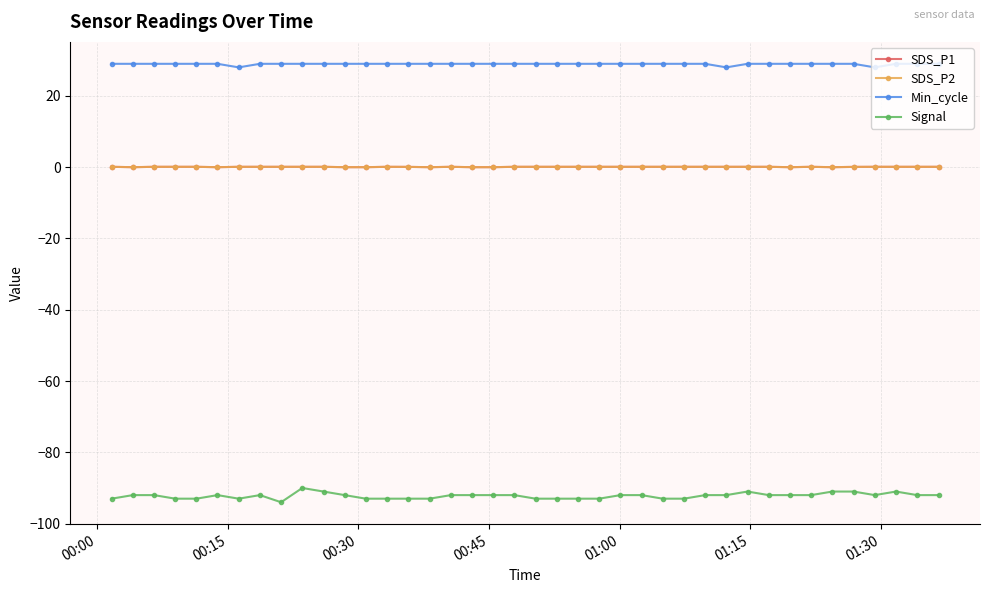

How many lines are shown in the chart?

4